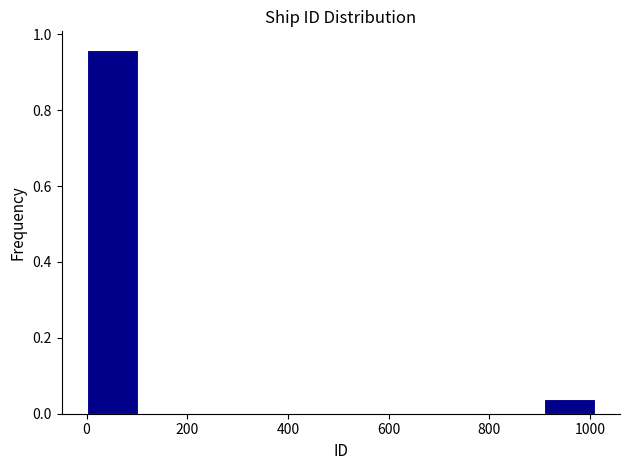

Reading left to right, transcribe this chart: for each bar, give the range it covers on the x-axis and its height. Neither the bar edges nor the heights are printed on the chart, so give them approximately, as read against the axes.

0 to 100: 0.96
100 to 200: 0
200 to 300: 0
300 to 400: 0
400 to 500: 0
500 to 600: 0
600 to 700: 0
700 to 800: 0
800 to 900: 0
900 to 1000: 0.04